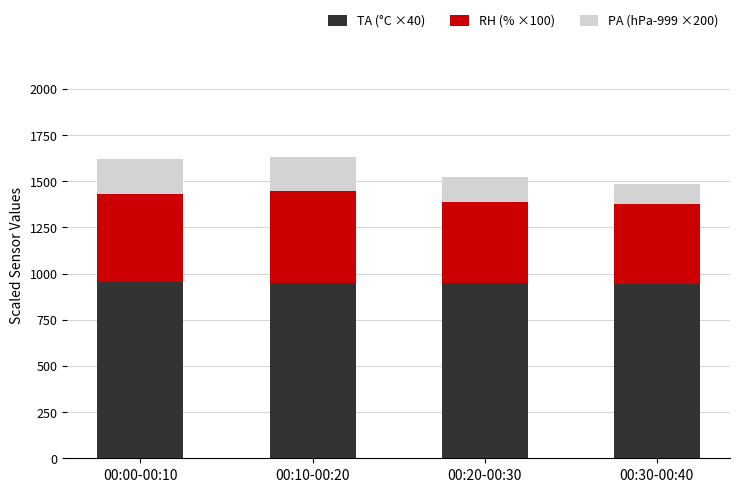

What is the lowest value of the TA (°C ×40) series?

945.2